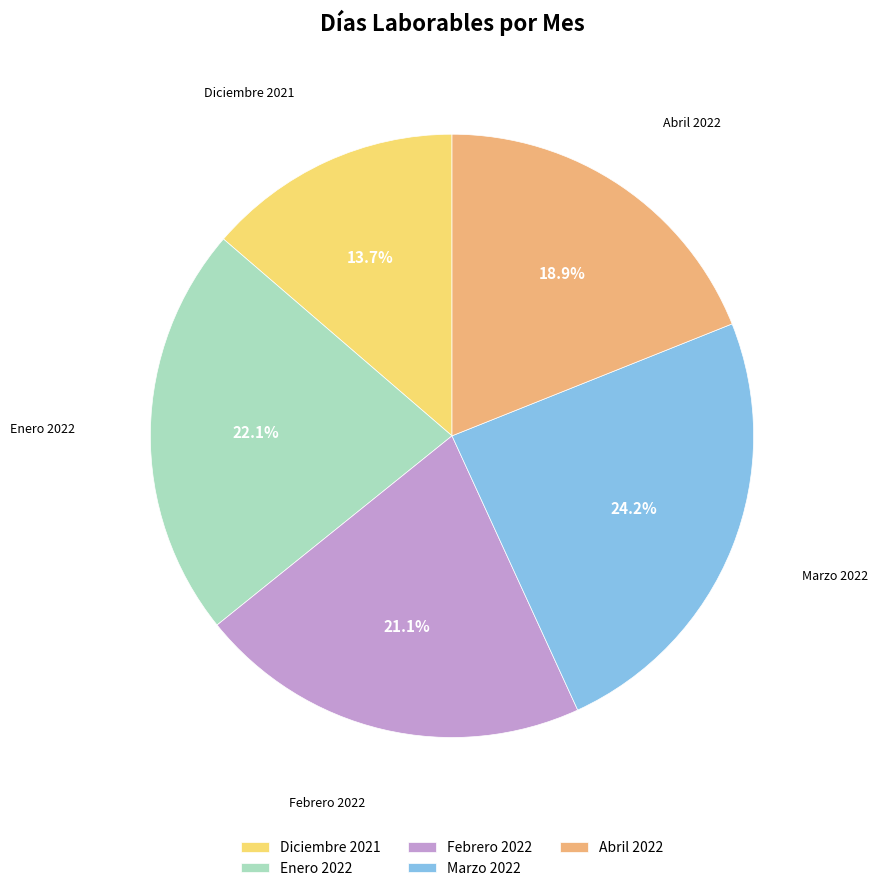

To the nearest percent, what is the difference between the largest and smallest slice percentages?

11%